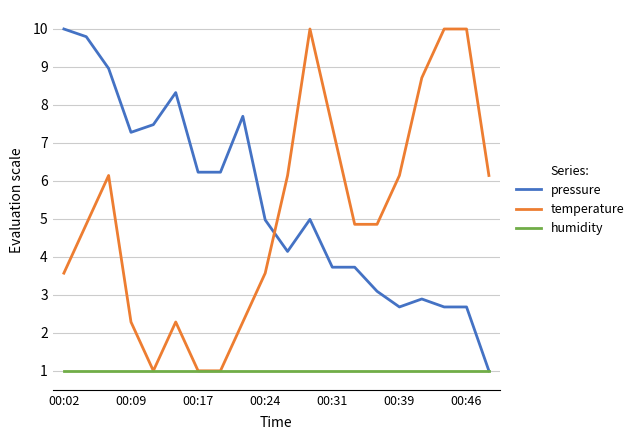

What is the highest value of the humidity series?

1.0